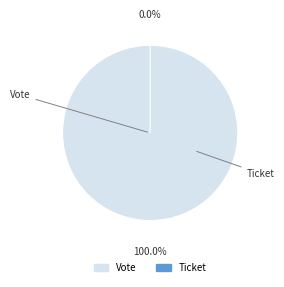

What is the majority slice?

Vote